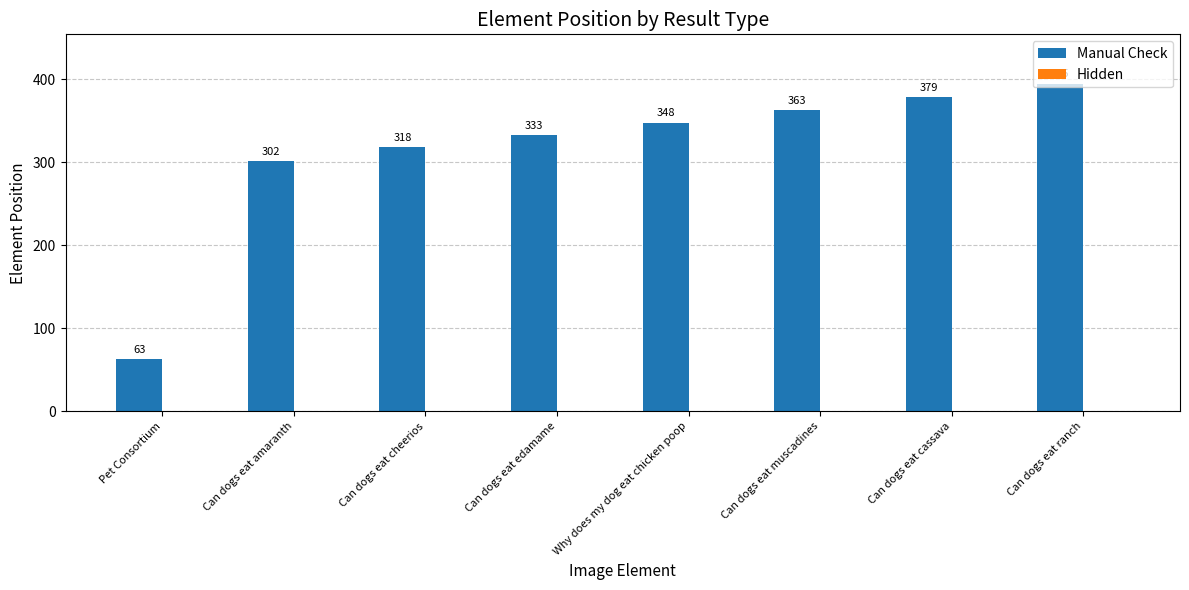

Rank the categories by value from lowest to highest.

Pet Consortium, Can dogs eat amaranth, Can dogs eat cheerios, Can dogs eat edamame, Why does my dog eat chicken poop, Can dogs eat muscadines, Can dogs eat cassava, Can dogs eat ranch